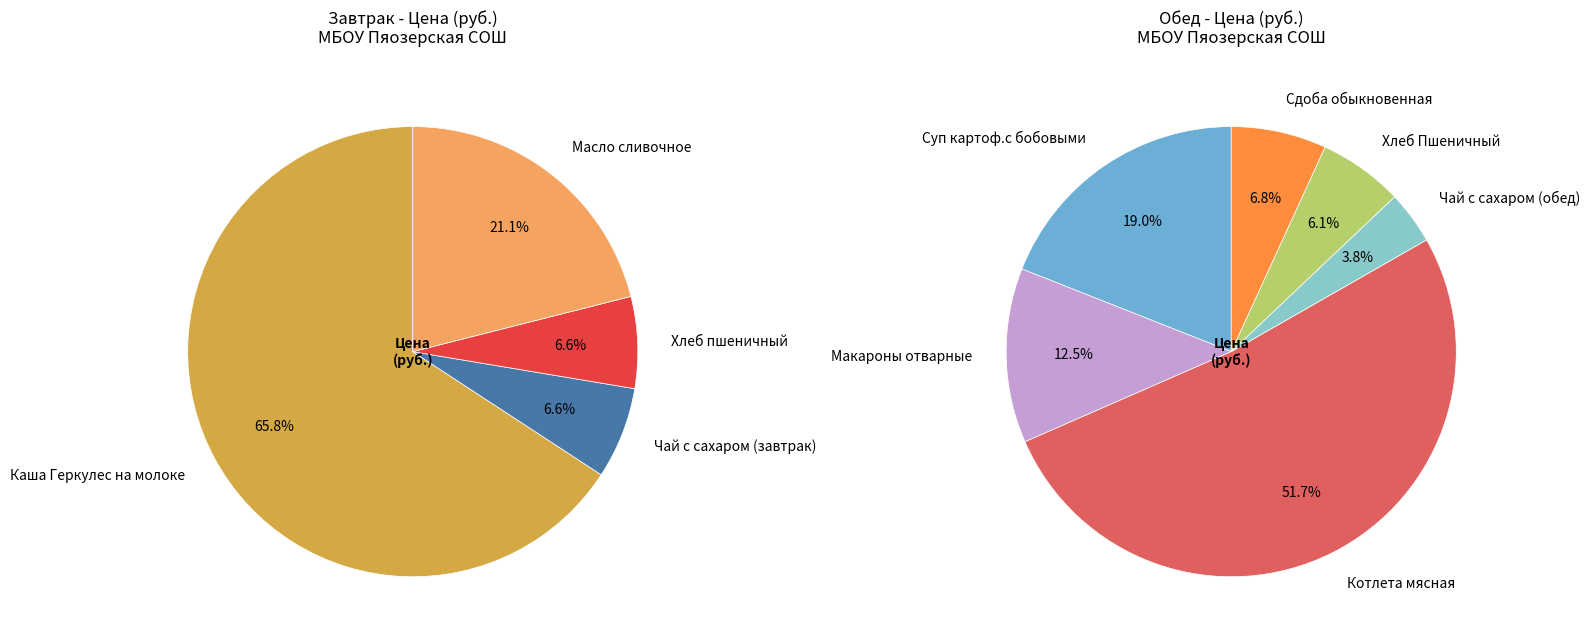

How much of the chart is everything except Масло сливочное?

92.3%